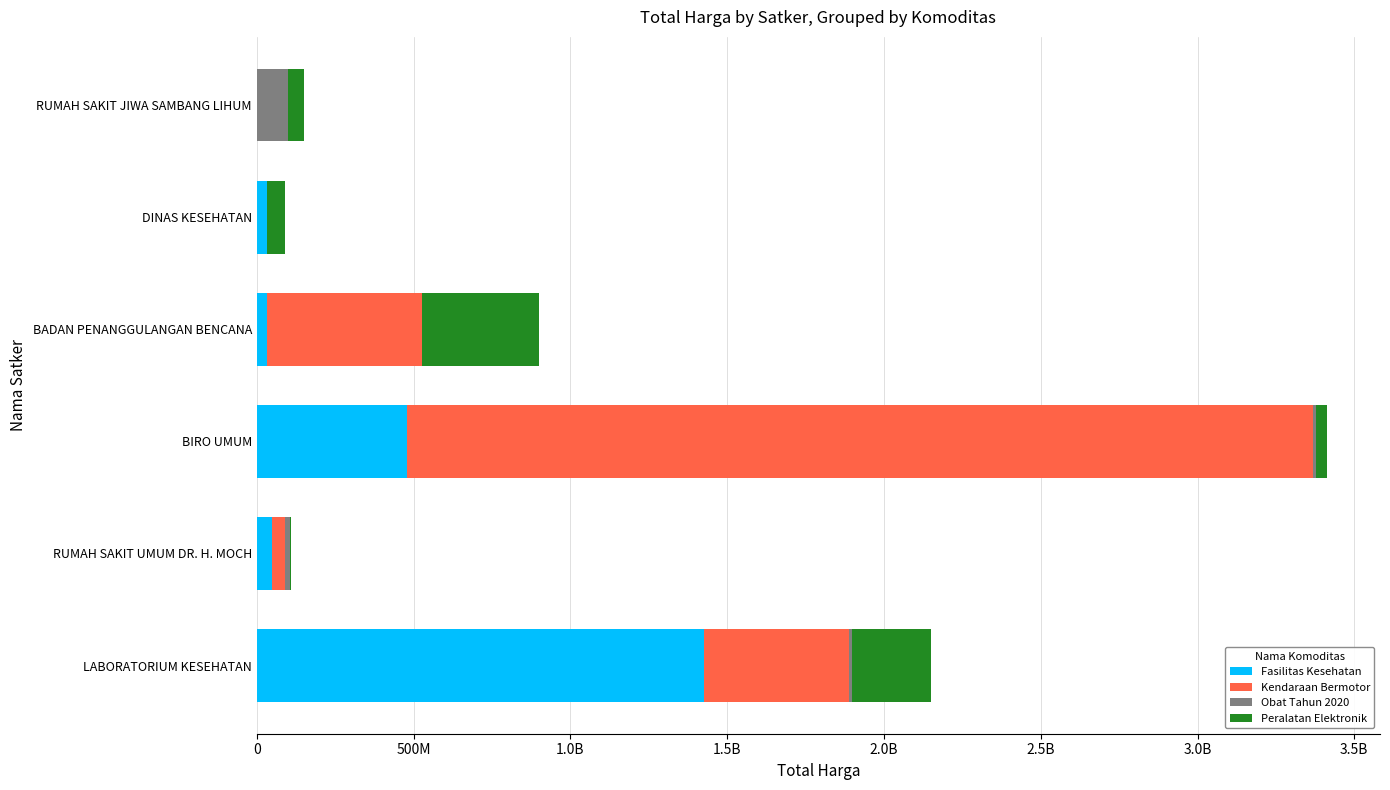

What are all the series names shown in the legend?

Fasilitas Kesehatan, Kendaraan Bermotor, Obat Tahun 2020, Peralatan Elektronik